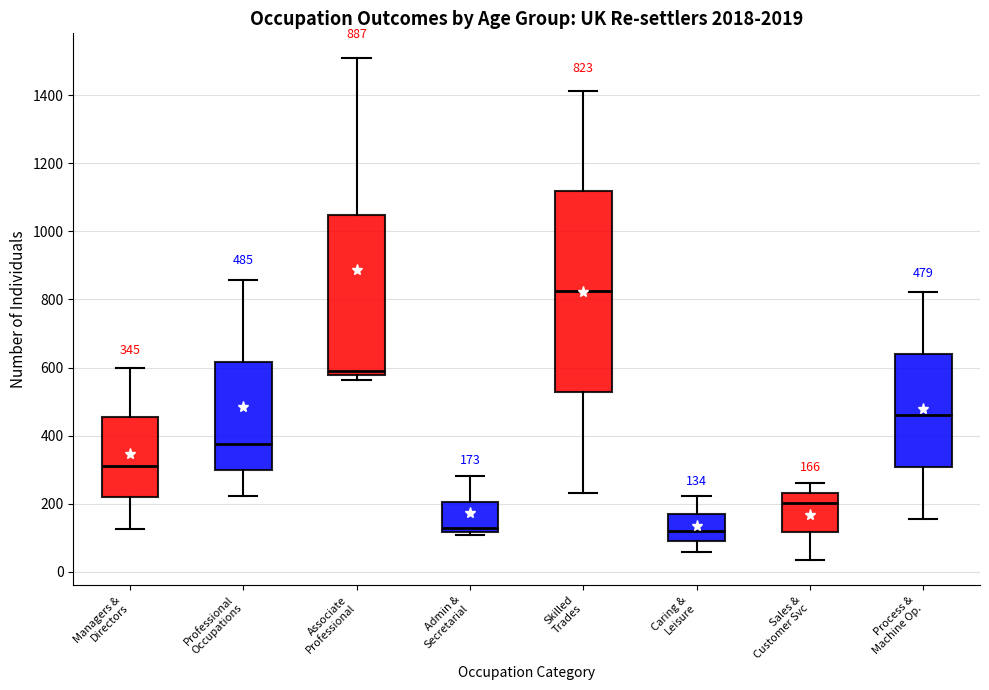

Which box is the tallest, from its lower edge to its upper edge?

Skilled Trades